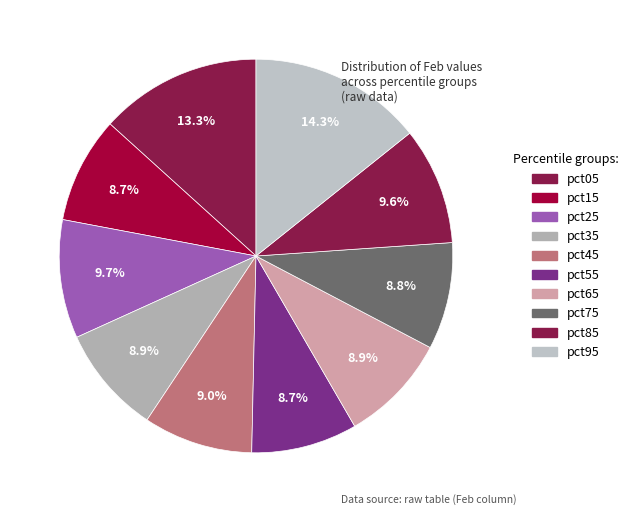

To the nearest percent, what percentage of the pie is pct15?

9%